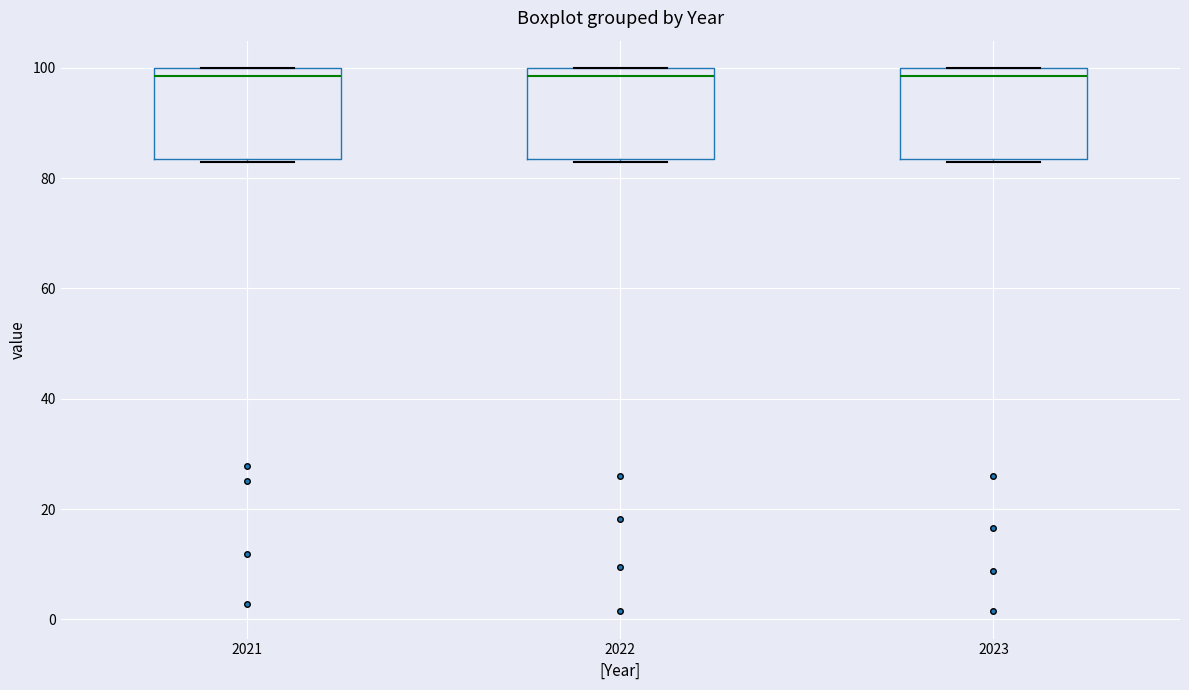

Reading left to right, read every box against the y-axis: the position of its median line, the range the box covers, and the ends of its whiskers. The values are not printed on the chart, so give them approximately, as read against the axis.

2021: median 98, box 84 to 100, whiskers 84 to 100
2022: median 98, box 84 to 100, whiskers 84 to 100
2023: median 98, box 84 to 100, whiskers 84 to 100